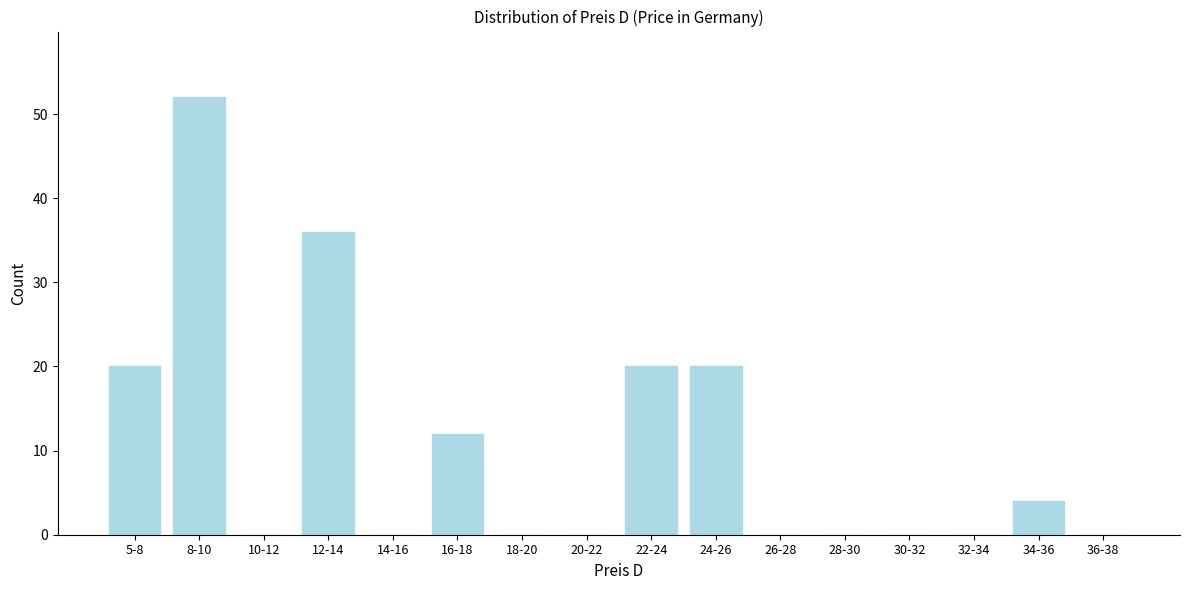

Reading right to left, transcribe all the data shown in this chart.

36-38=0	34-36=4	32-34=0	30-32=0	28-30=0	26-28=0	24-26=20	22-24=20	20-22=0	18-20=0	16-18=12	14-16=0	12-14=36	10-12=0	8-10=52	5-8=20